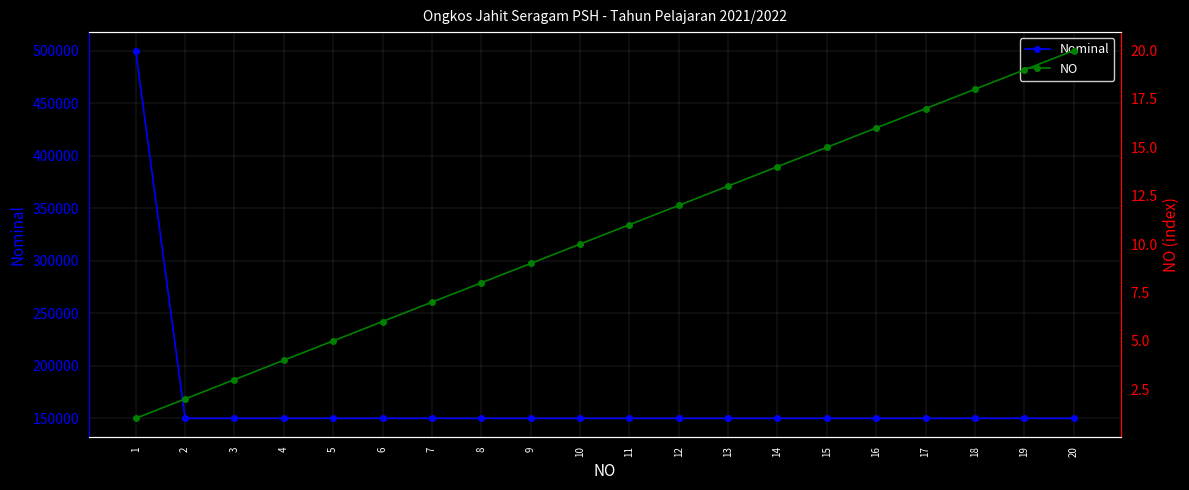

List the series in order of their overall mean, lowest first.

NO, Nominal